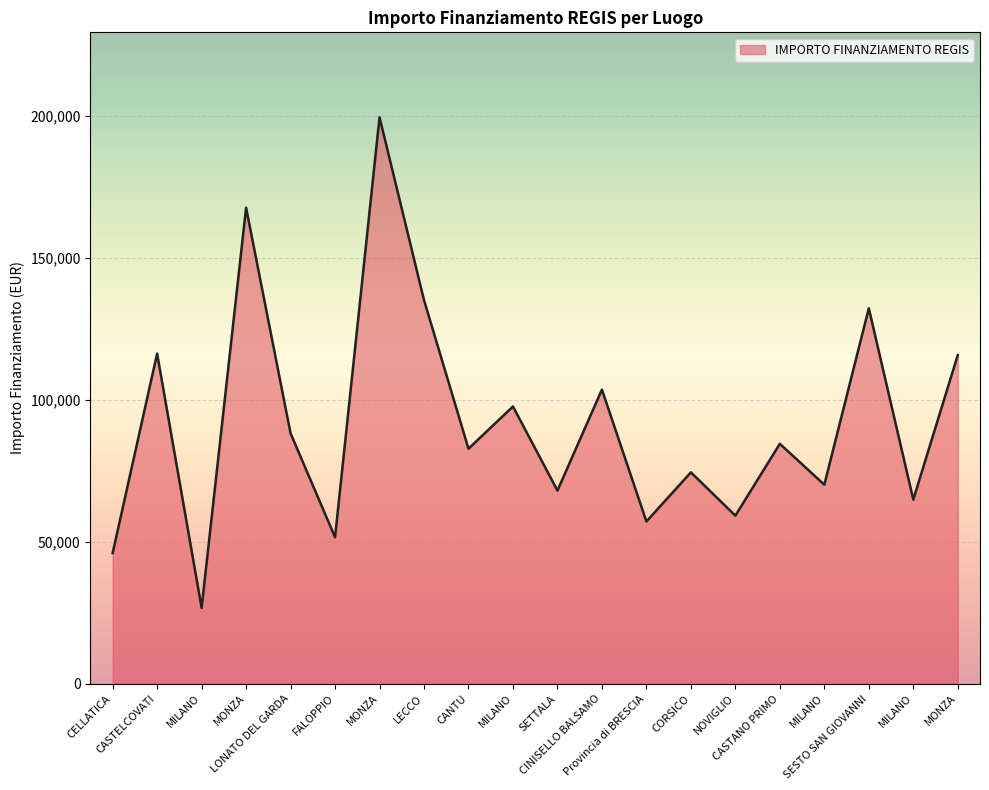

Where is the first local maximum?

CASTELCOVATI